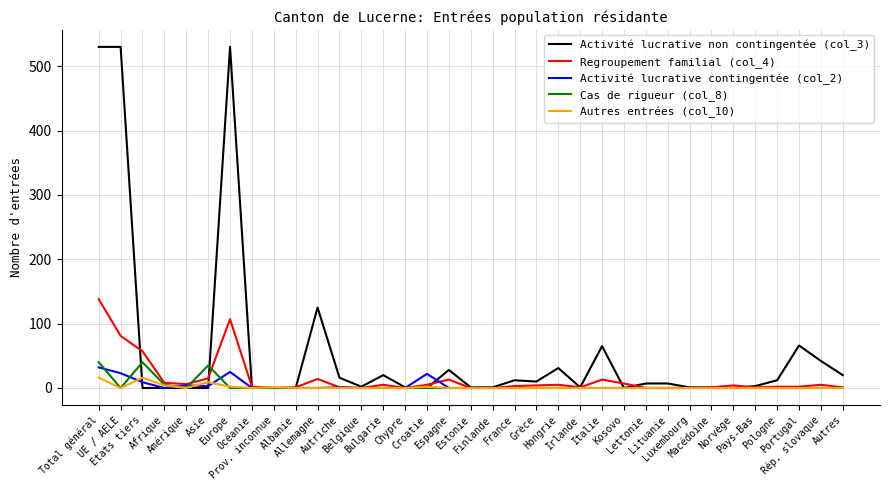

Which series has the largest range (max minus min)?

Activité lucrative non contingentée (col_3)